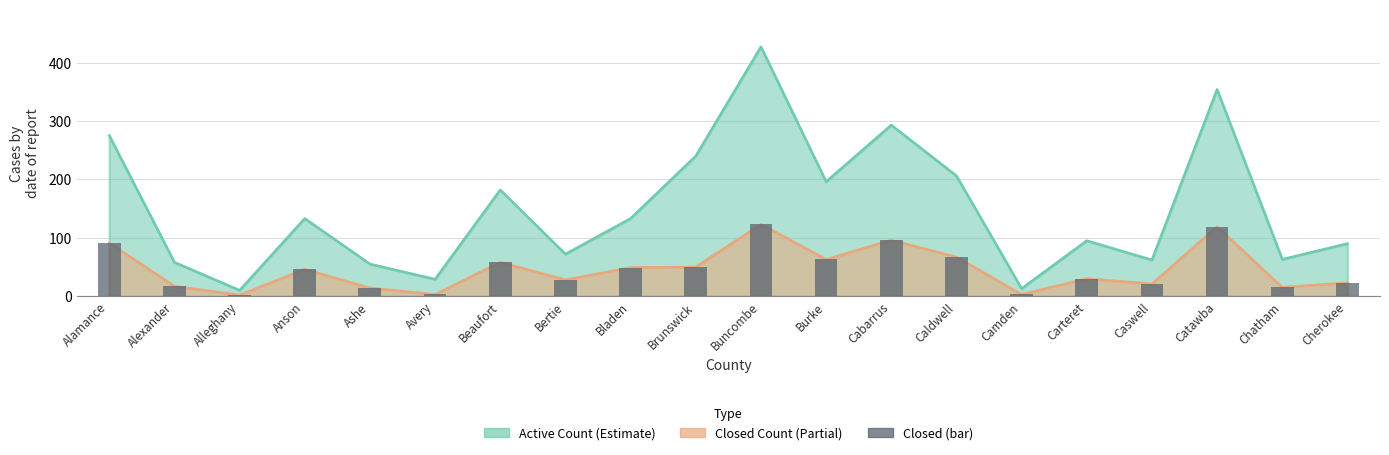

What is the sum of all values?

918